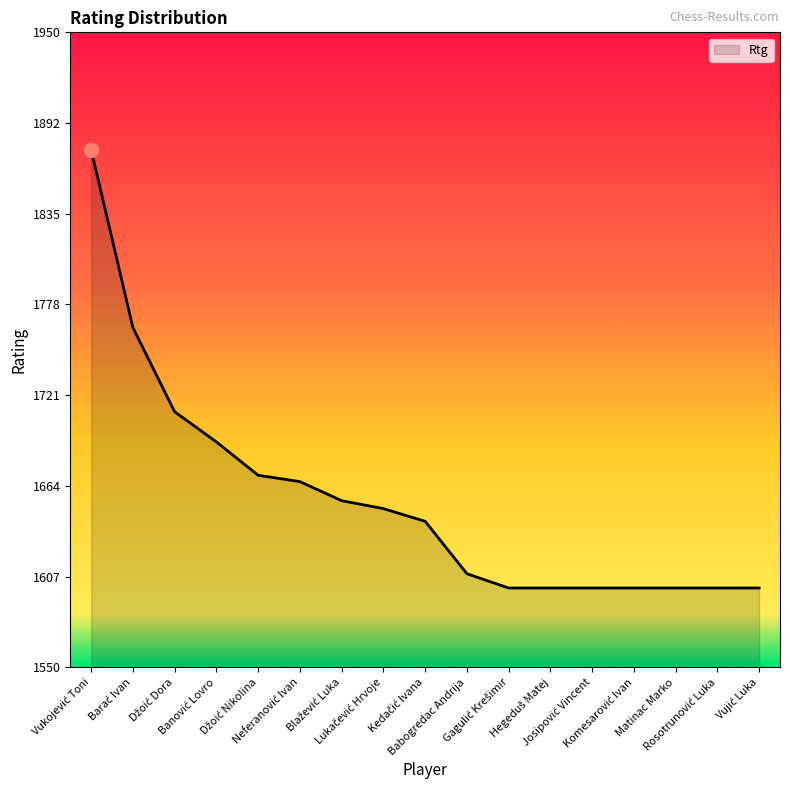

What is the minimum value shown in the chart?

1600